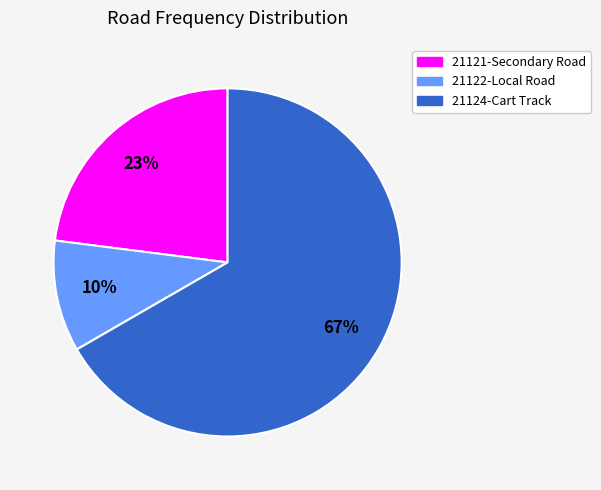

Which slice is the smallest?

21122-Local Road